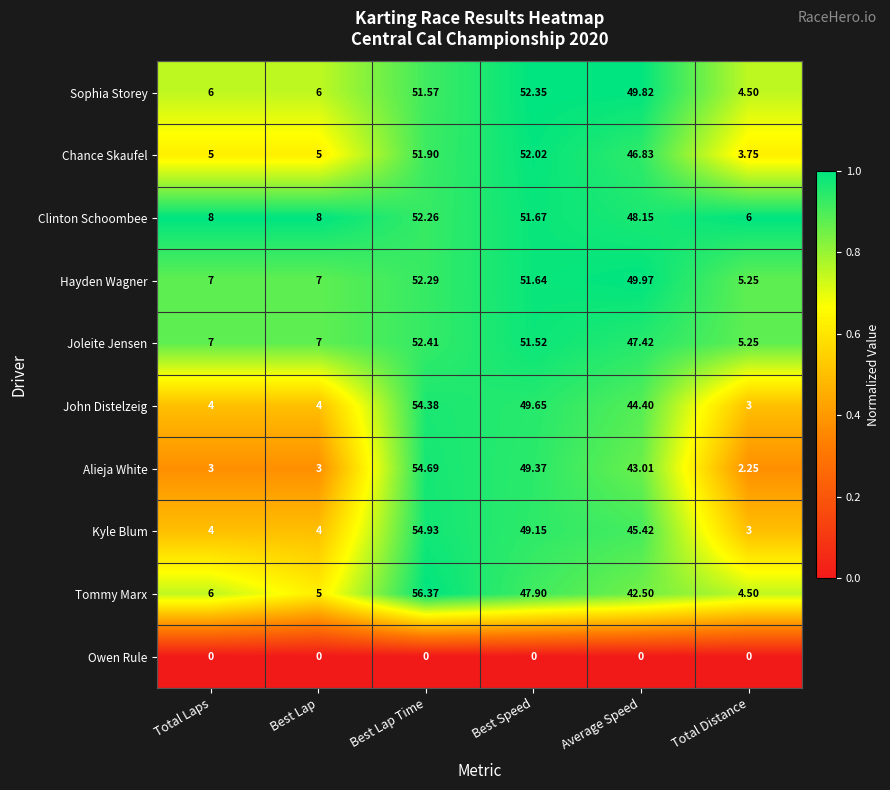

At which label is John Distelzeig closest to 28?

Average Speed